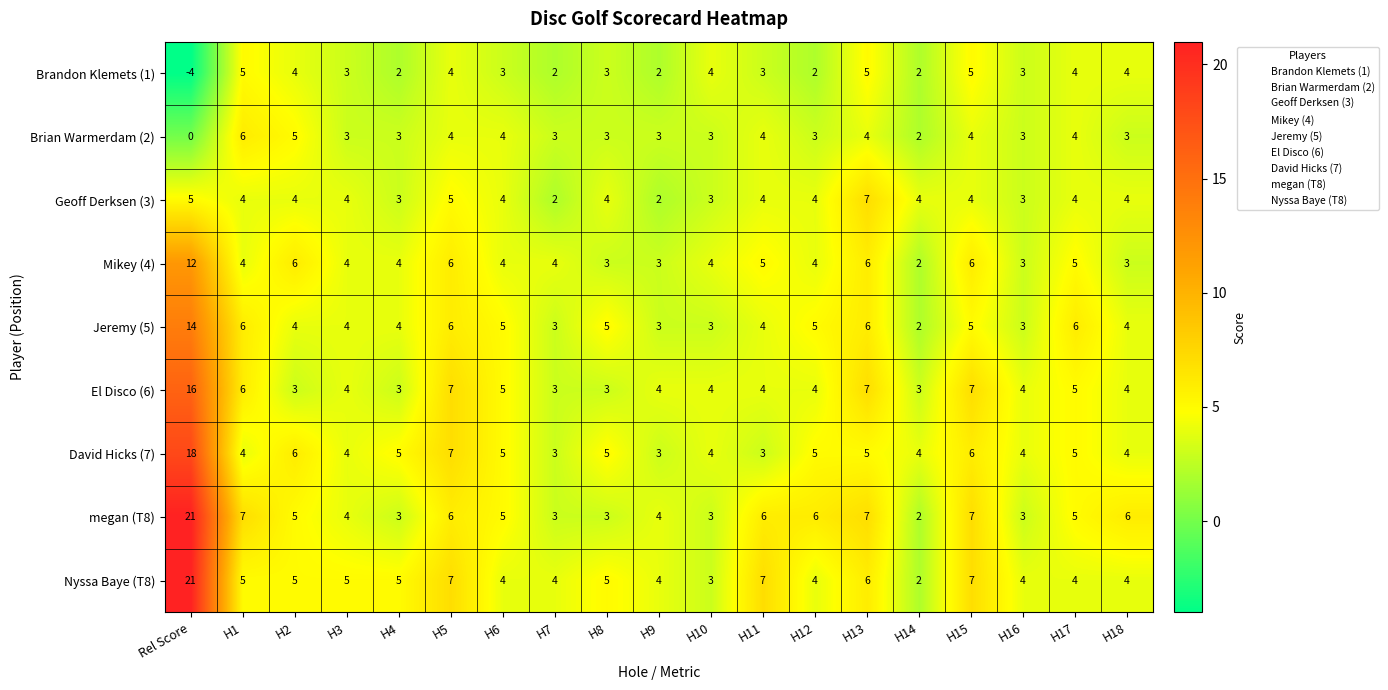

What is the total value across all series at H5?

52